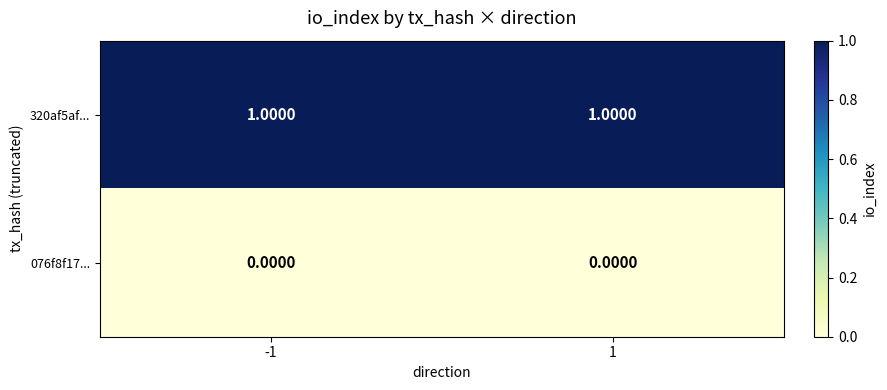

Rank the series by their average value, from lowest to highest.

076f8f17..., 320af5af...